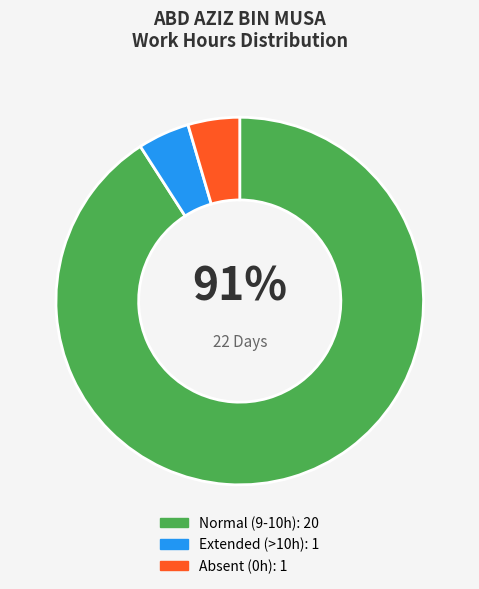

To the nearest percent, what is the average slice percentage?

33%